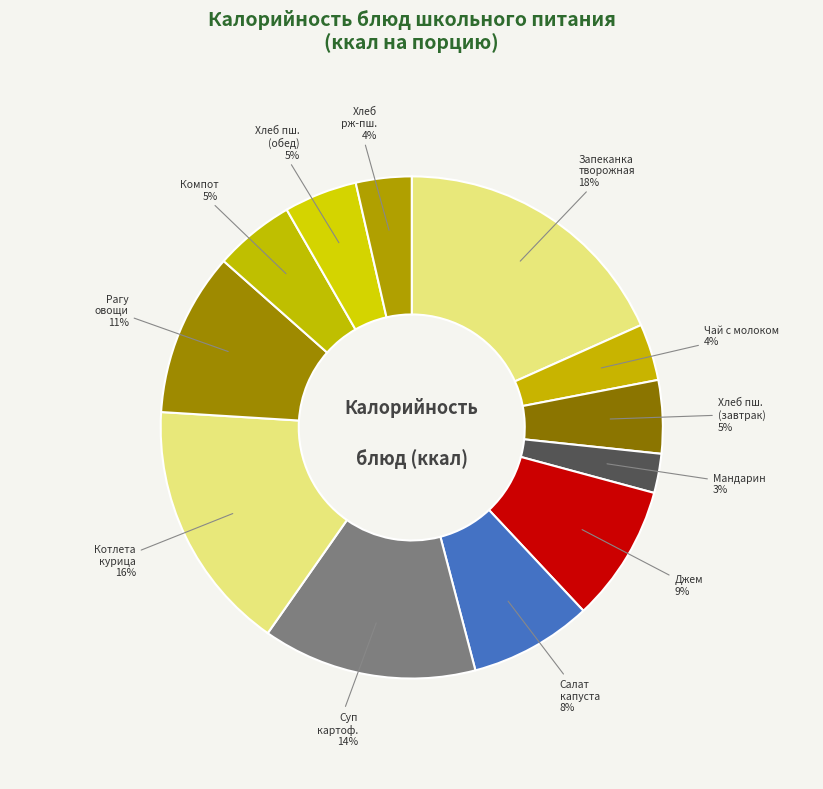

Is there a majority slice in this chart?

No